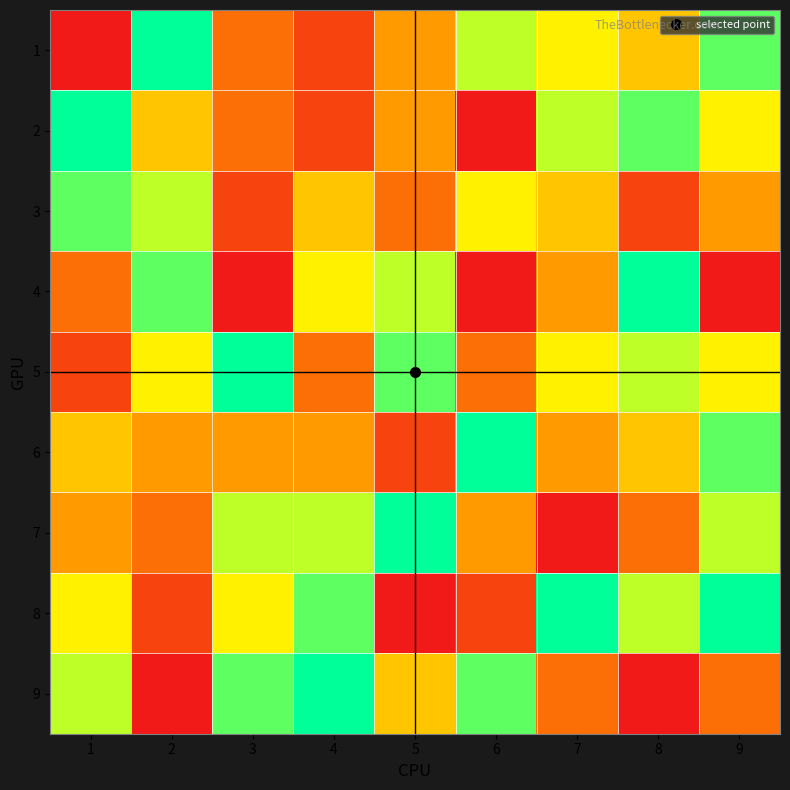

At how many categories does at least one series exceed 1?

9